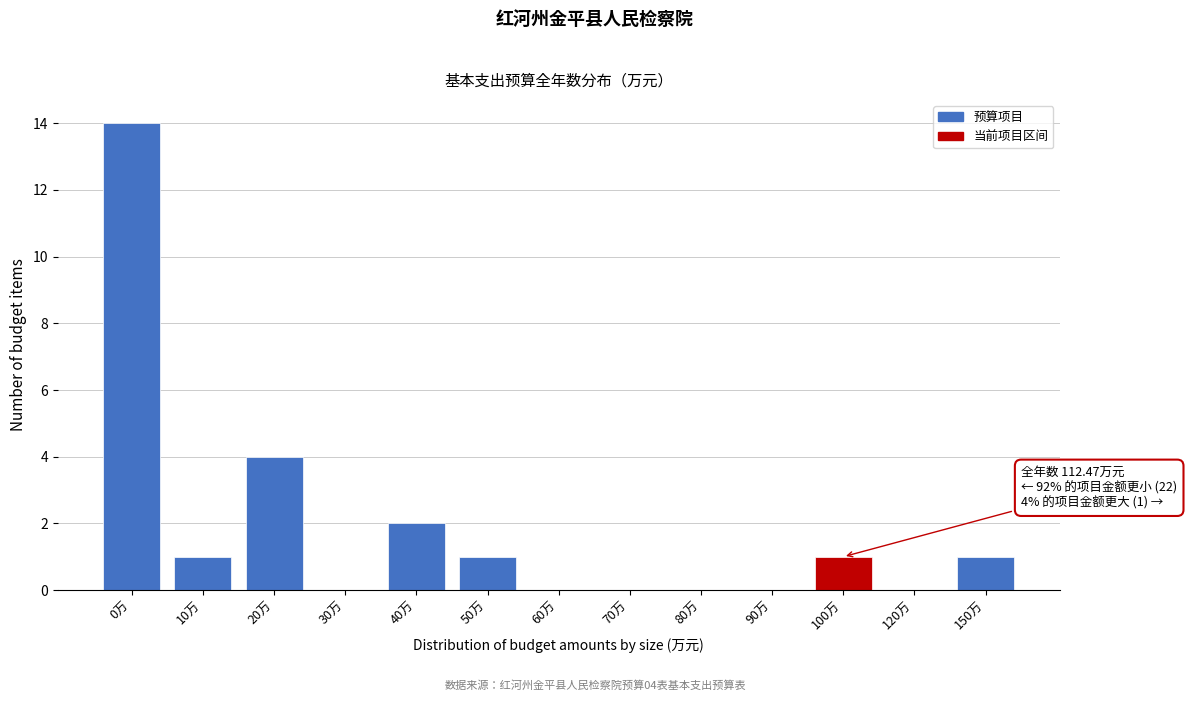

Reading left to right, extract all data points from this chart.

0万=14	10万=1	20万=4	30万=0	40万=2	50万=1	60万=0	70万=0	80万=0	90万=0	100万=1	120万=0	150万=1